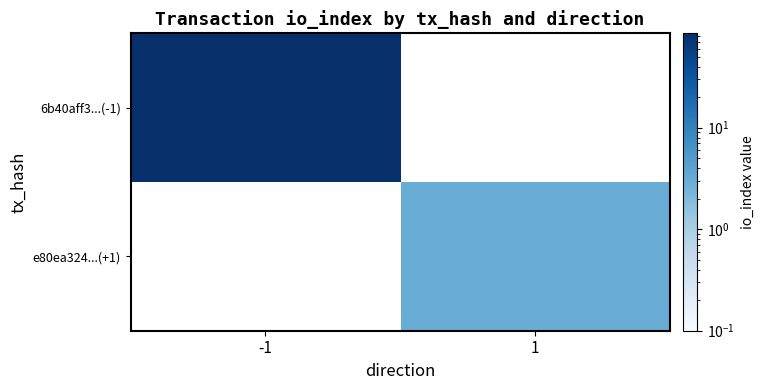

What is the total value across all series at 1?

3